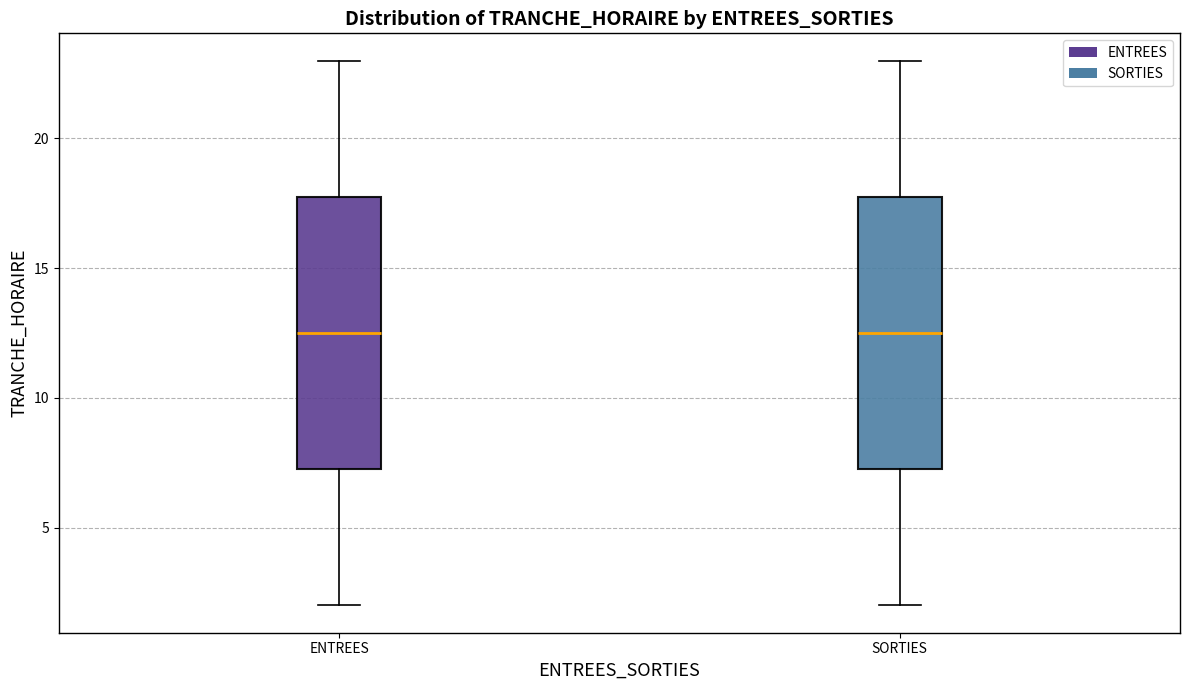

Where does the upper whisker of the box for SORTIES end on the y-axis? The values are not printed on the chart, so give them approximately, as read against the axis.

23.0